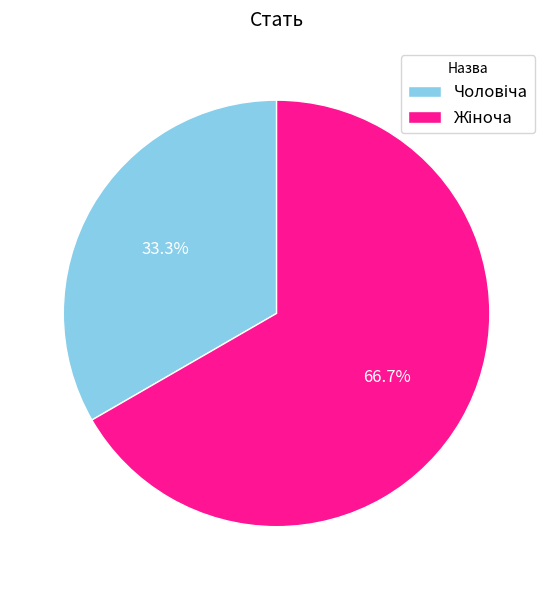

How many segments does this pie chart have?

2